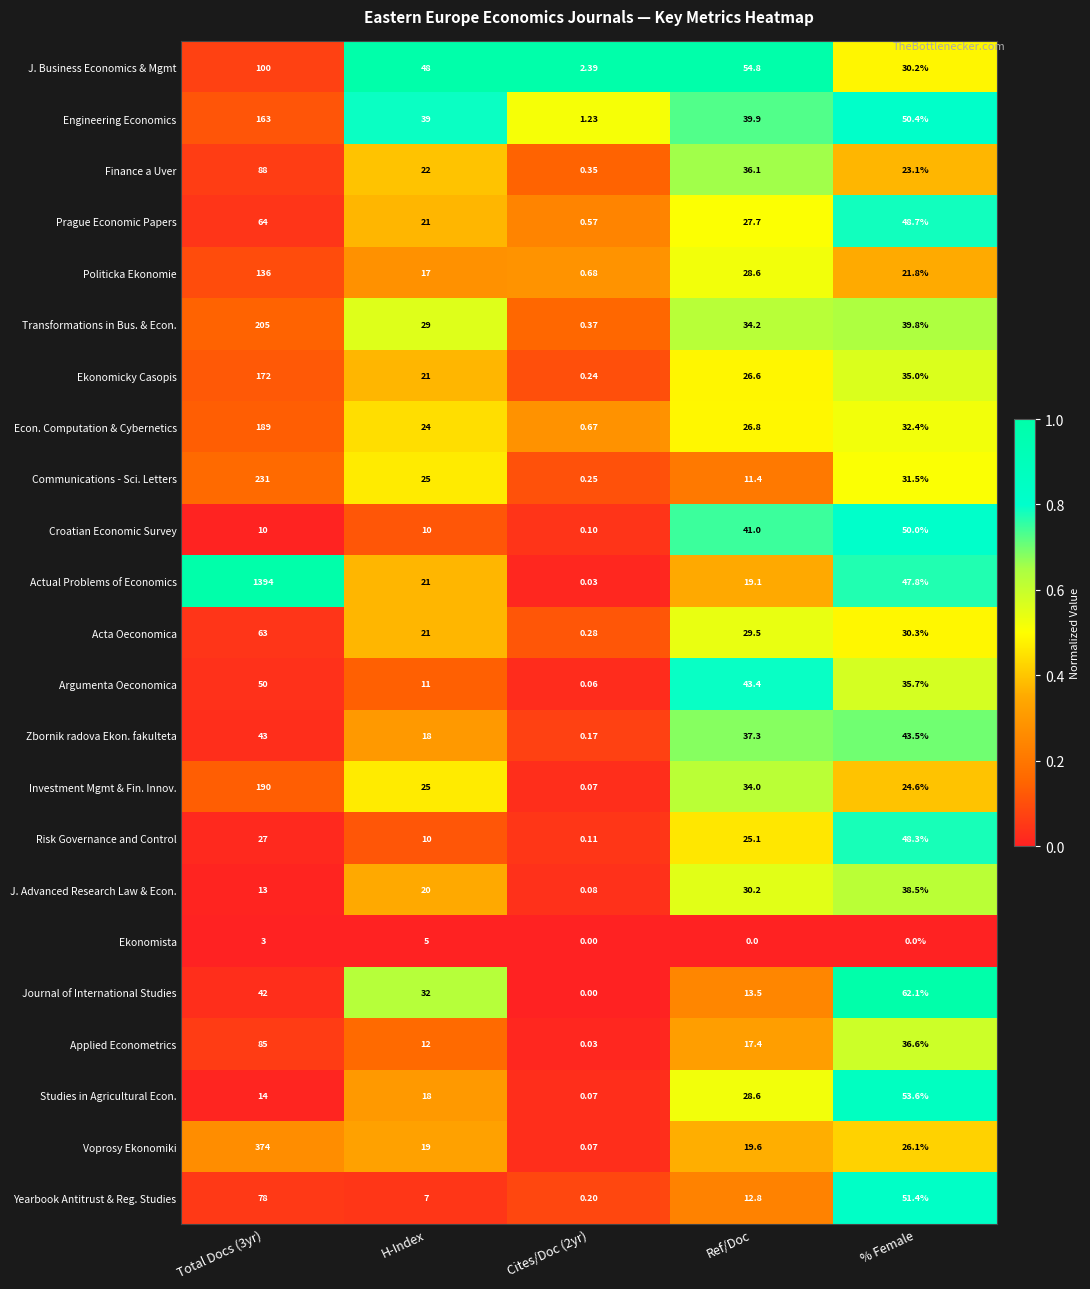

At % Female, list the series in order from smallest to largest.

Ekonomista, Politicka Ekonomie, Finance a Uver, Investment Mgmt & Fin. Innov., Voprosy Ekonomiki, J. Business Economics & Mgmt, Acta Oeconomica, Communications - Sci. Letters, Econ. Computation & Cybernetics, Ekonomicky Casopis, Argumenta Oeconomica, Applied Econometrics, J. Advanced Research Law & Econ., Transformations in Bus. & Econ., Zbornik radova Ekon. fakulteta, Actual Problems of Economics, Risk Governance and Control, Prague Economic Papers, Croatian Economic Survey, Engineering Economics, Yearbook Antitrust & Reg. Studies, Studies in Agricultural Econ., Journal of International Studies